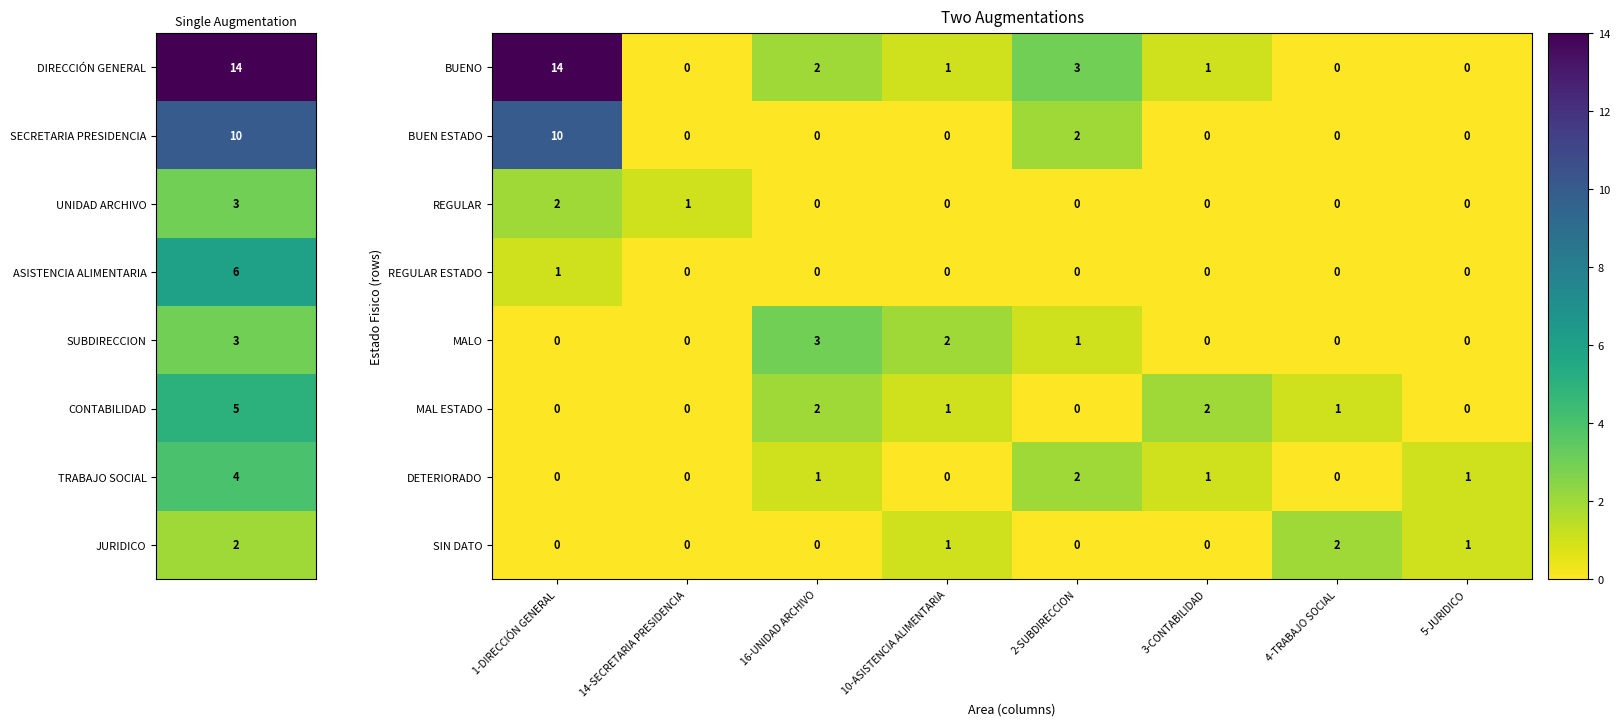

How many categories are shown in the chart?

8